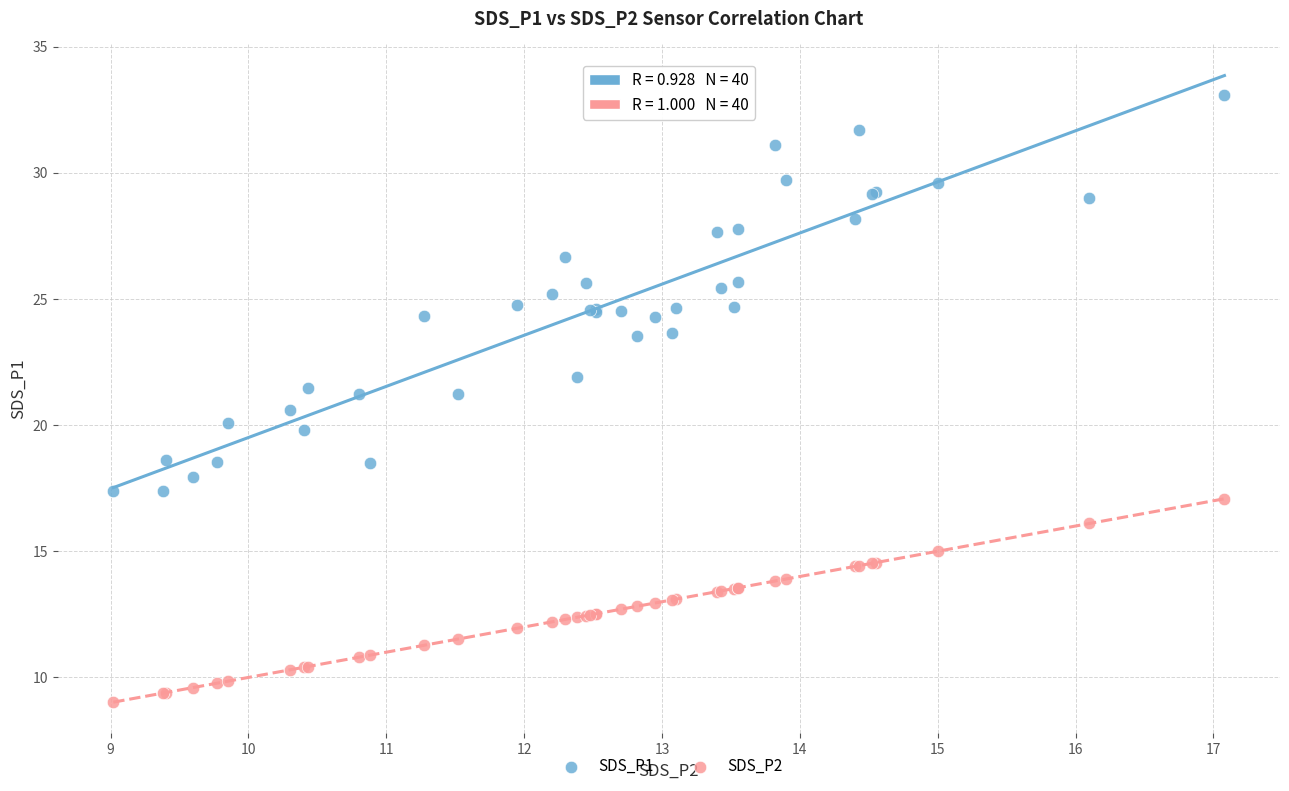

Which series has the widest spread of Y values?

SDS_P1